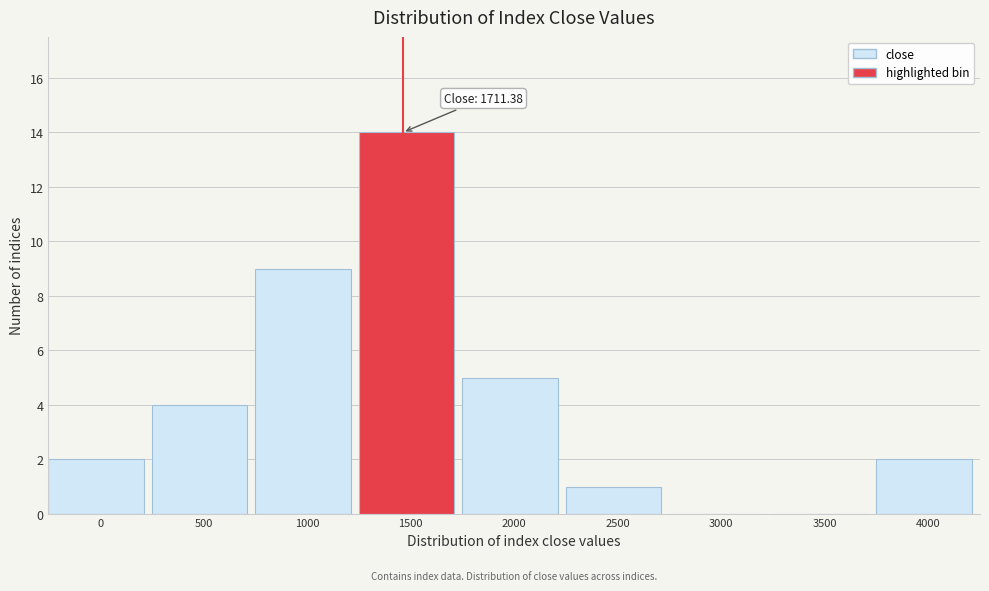

Reading left to right, what are all the values shown in this chart?

0=2	500=4	1000=9	1500=14	2000=5	2500=1	3000=0	3500=0	4000=2